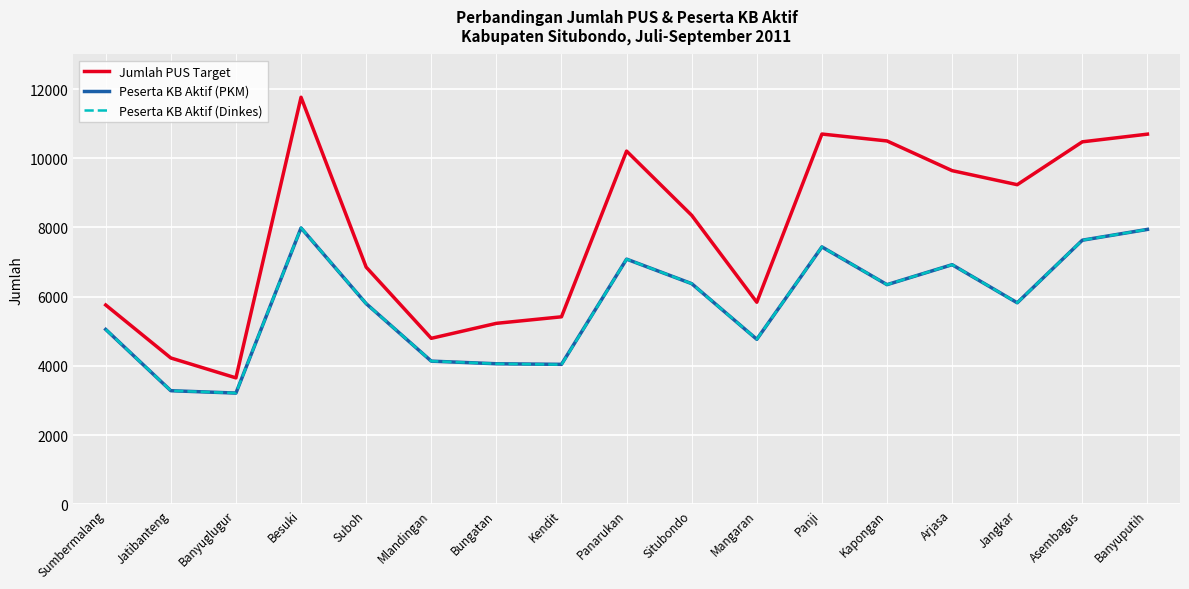

What are all the series names shown in the legend?

Jumlah PUS Target, Peserta KB Aktif (PKM), Peserta KB Aktif (Dinkes)